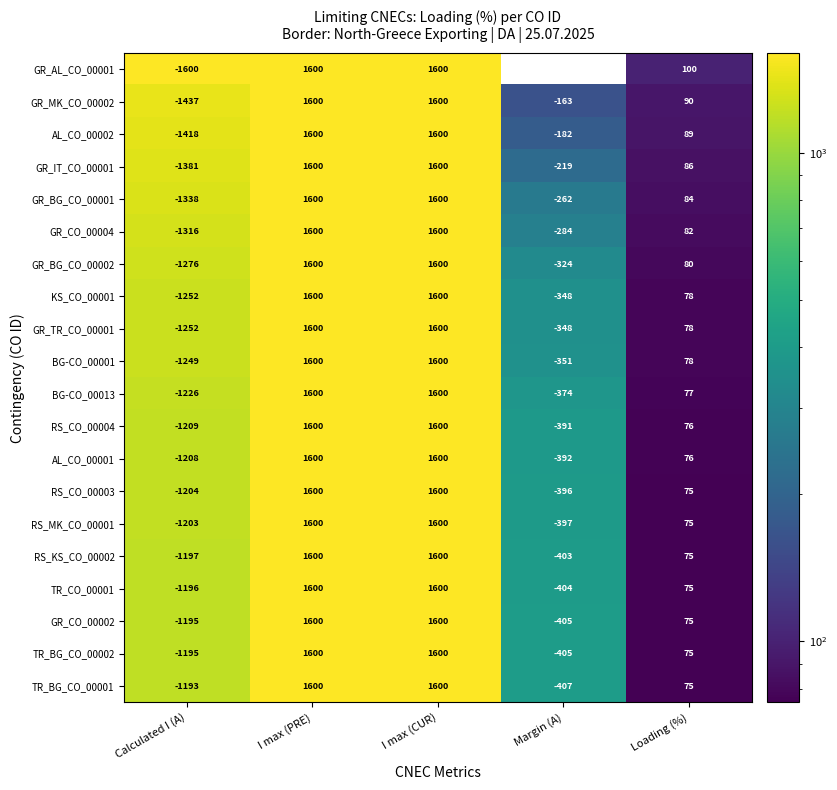

Which category has the lowest value across all series?

Calculated I (A)